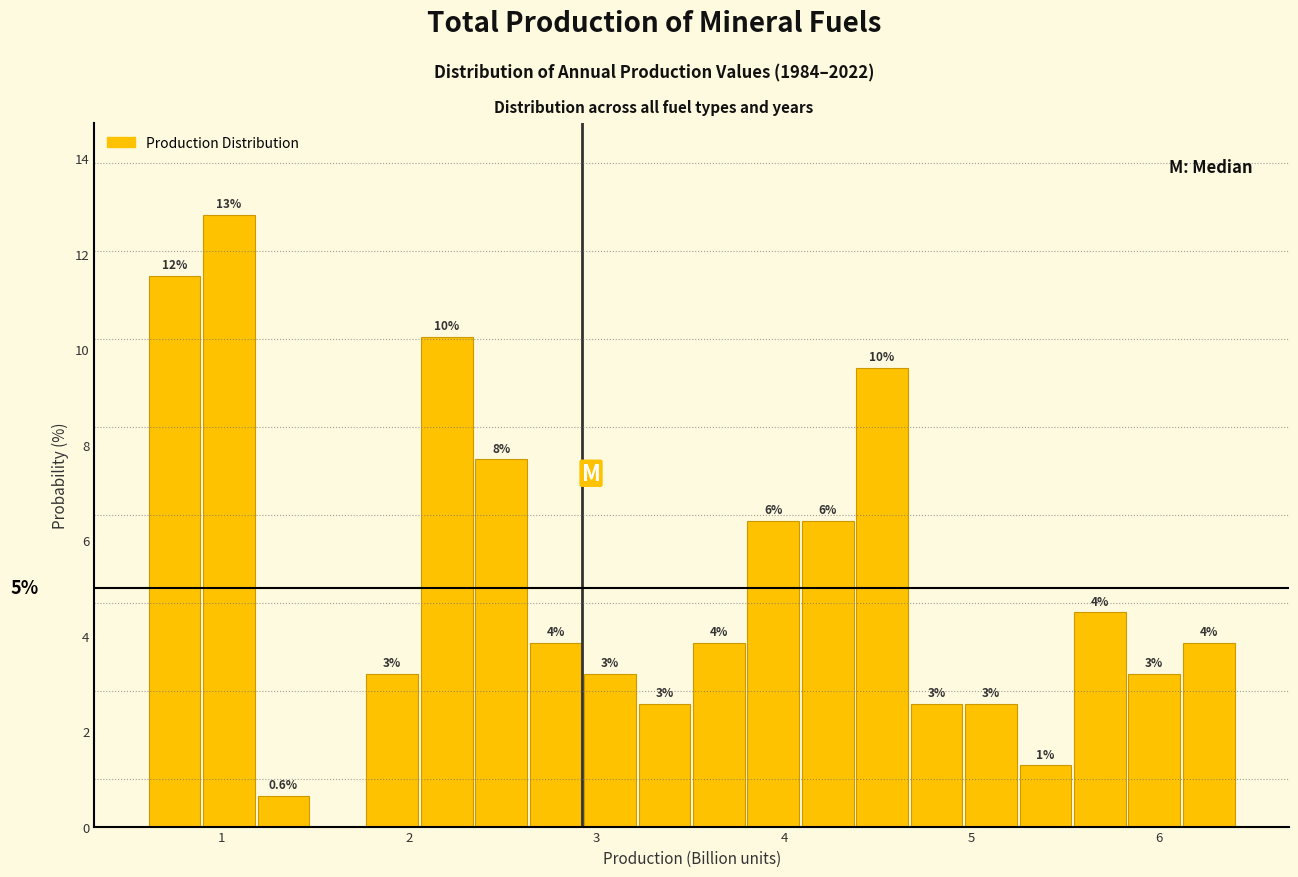

Read against the x-axis, roughly where is the centre of the tallest bar?

1.0